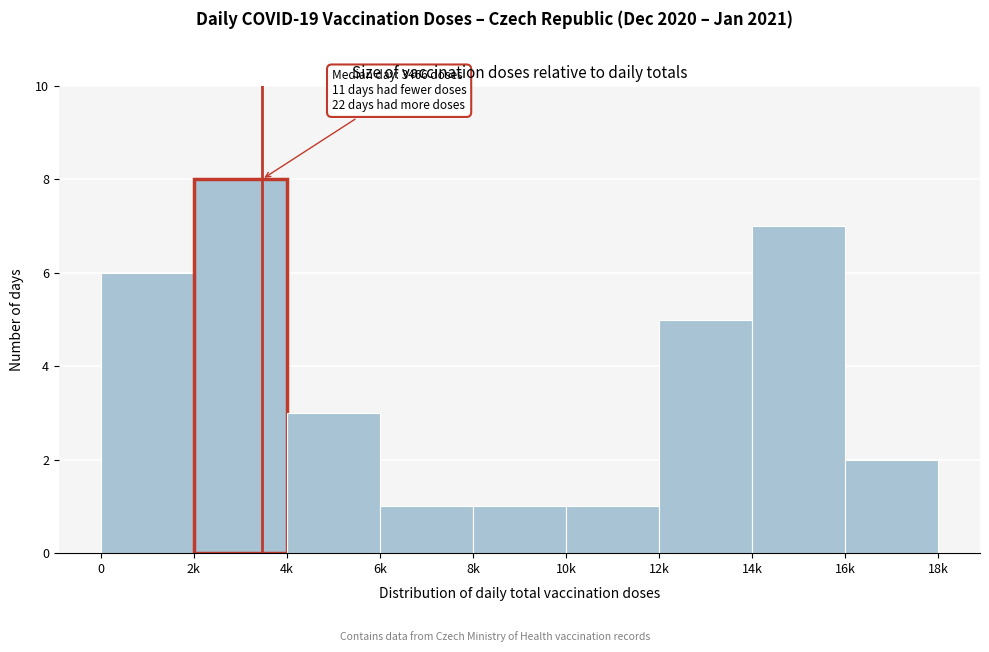

Reading right to left, transcribe all the data shown in this chart.

16k=2	14k=7	12k=5	10k=1	8k=1	6k=1	4k=3	2k=8	0=6